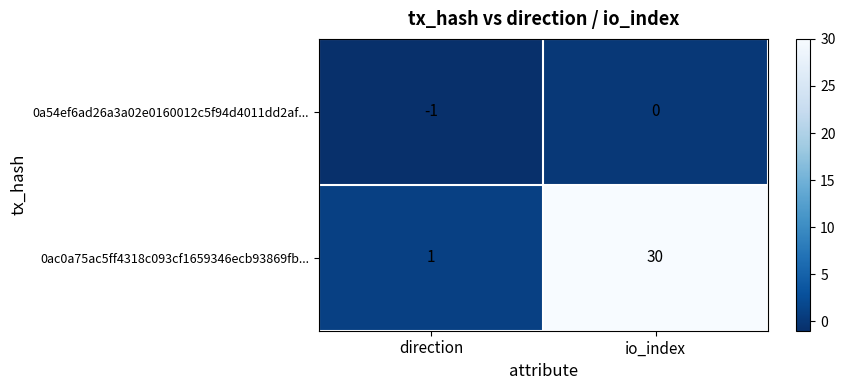

At which category is the sum across all series the highest?

io_index